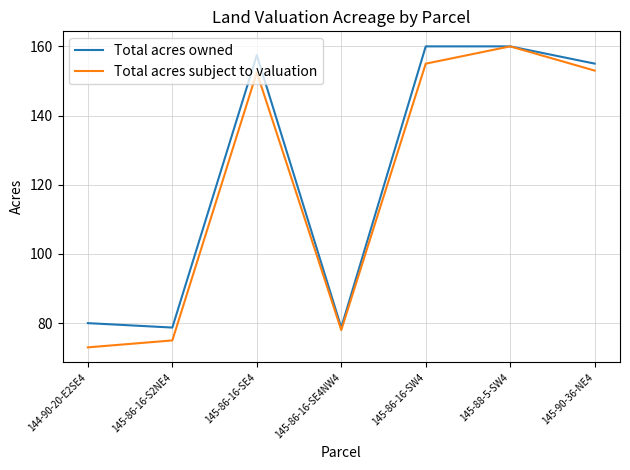

At which category is the sum across all series the highest?

145-88-5-SW4